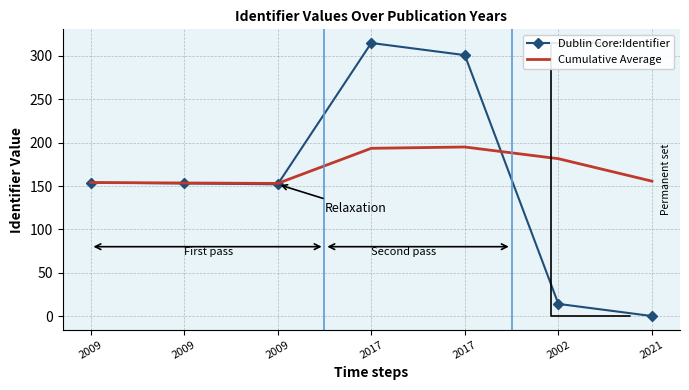

Where is the first local minimum for Cumulative Average?

2009